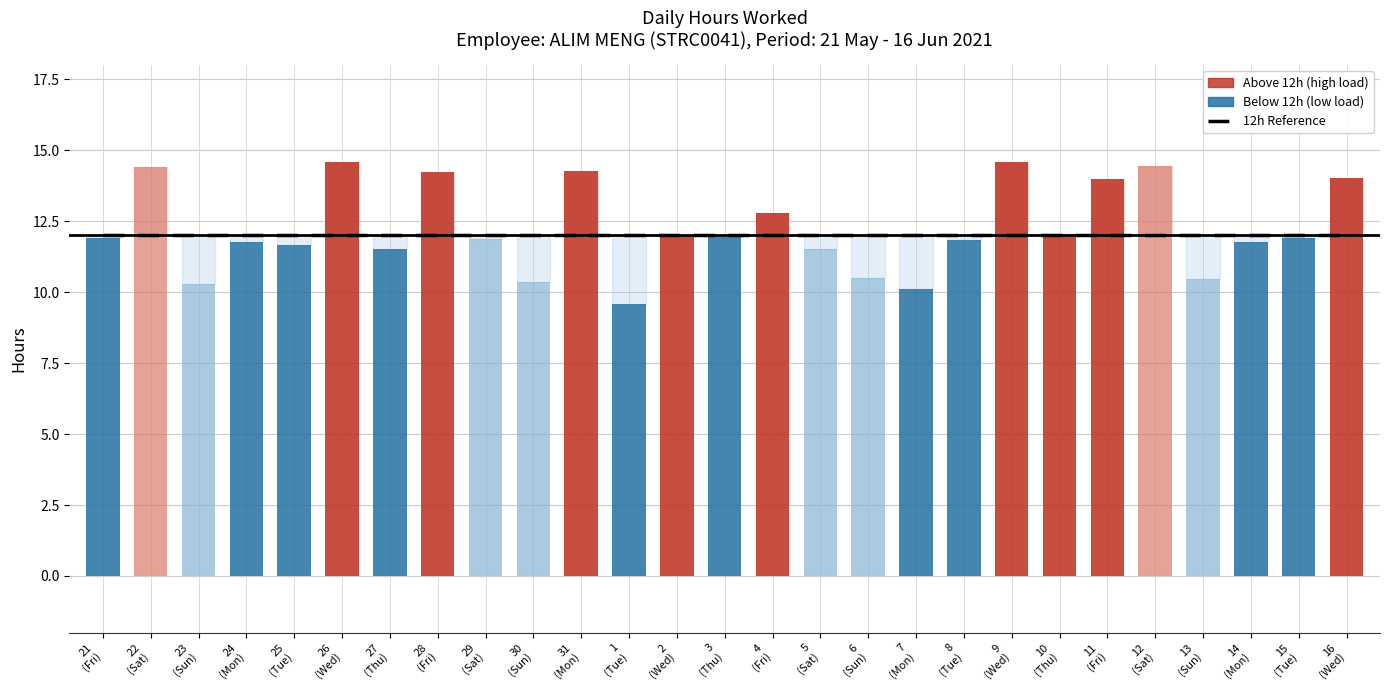

What is the label of the 3rd bar from the left?

23